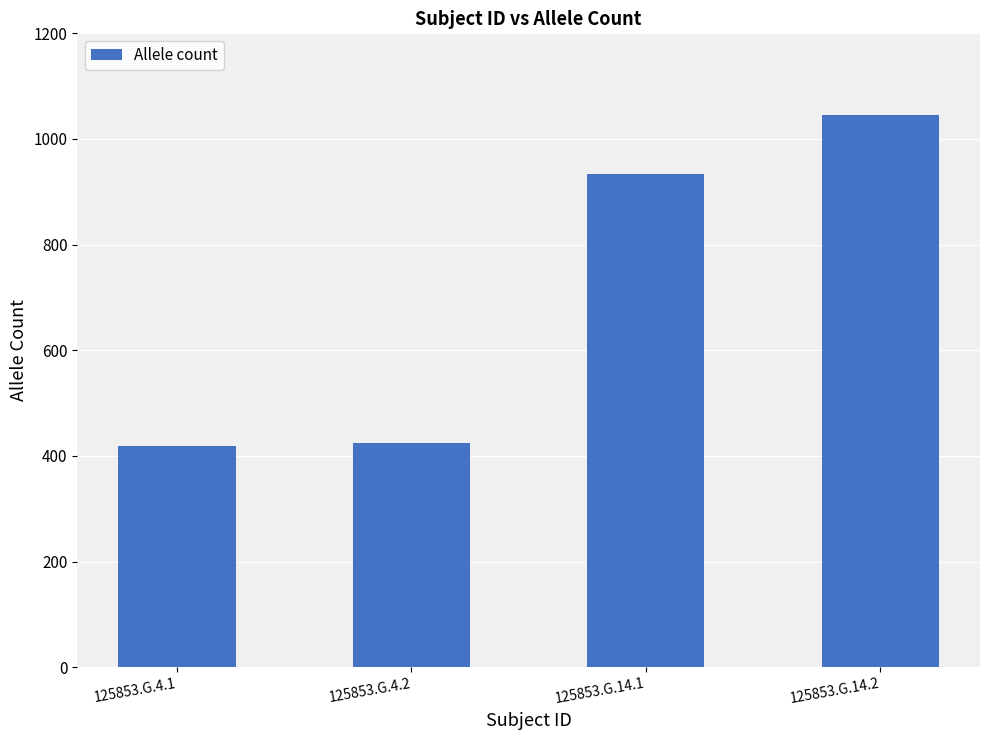

Between 125853.G.14.1 and 125853.G.4.2, which is larger?

125853.G.14.1